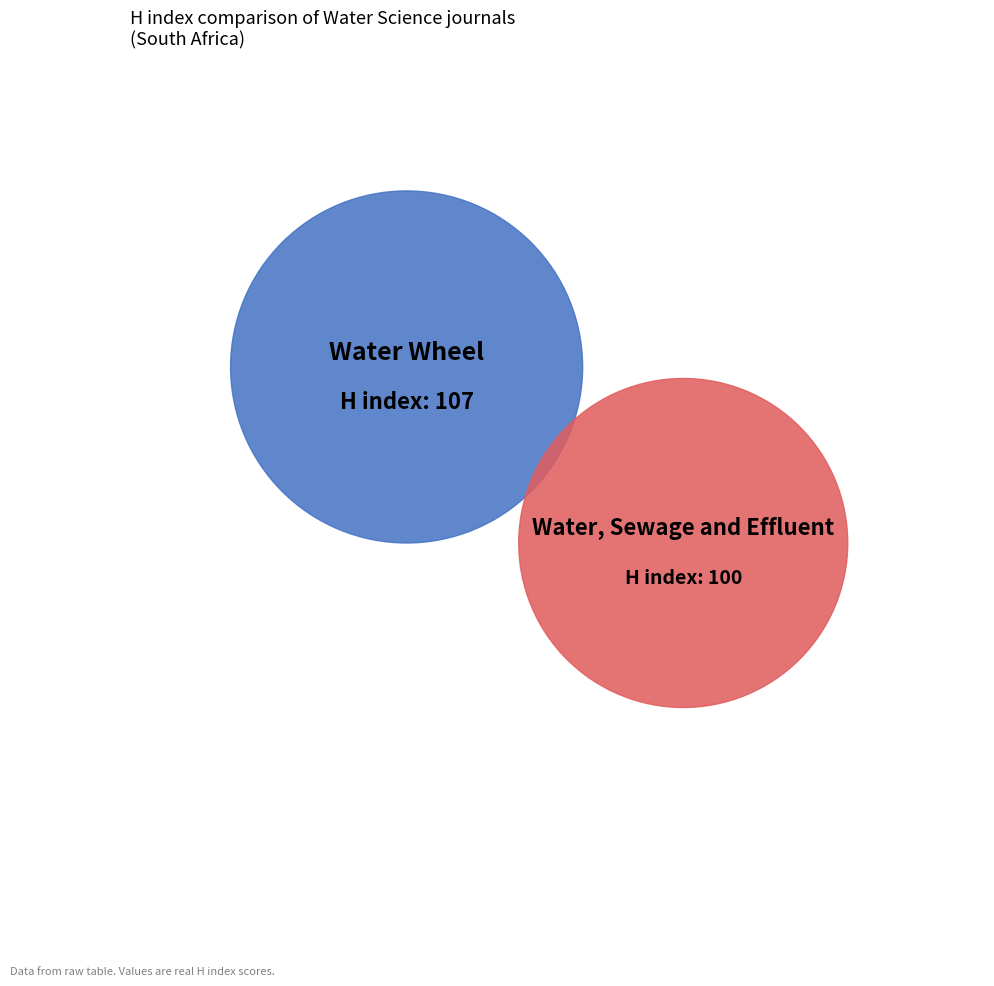

Count the number of slices in the pie.

2